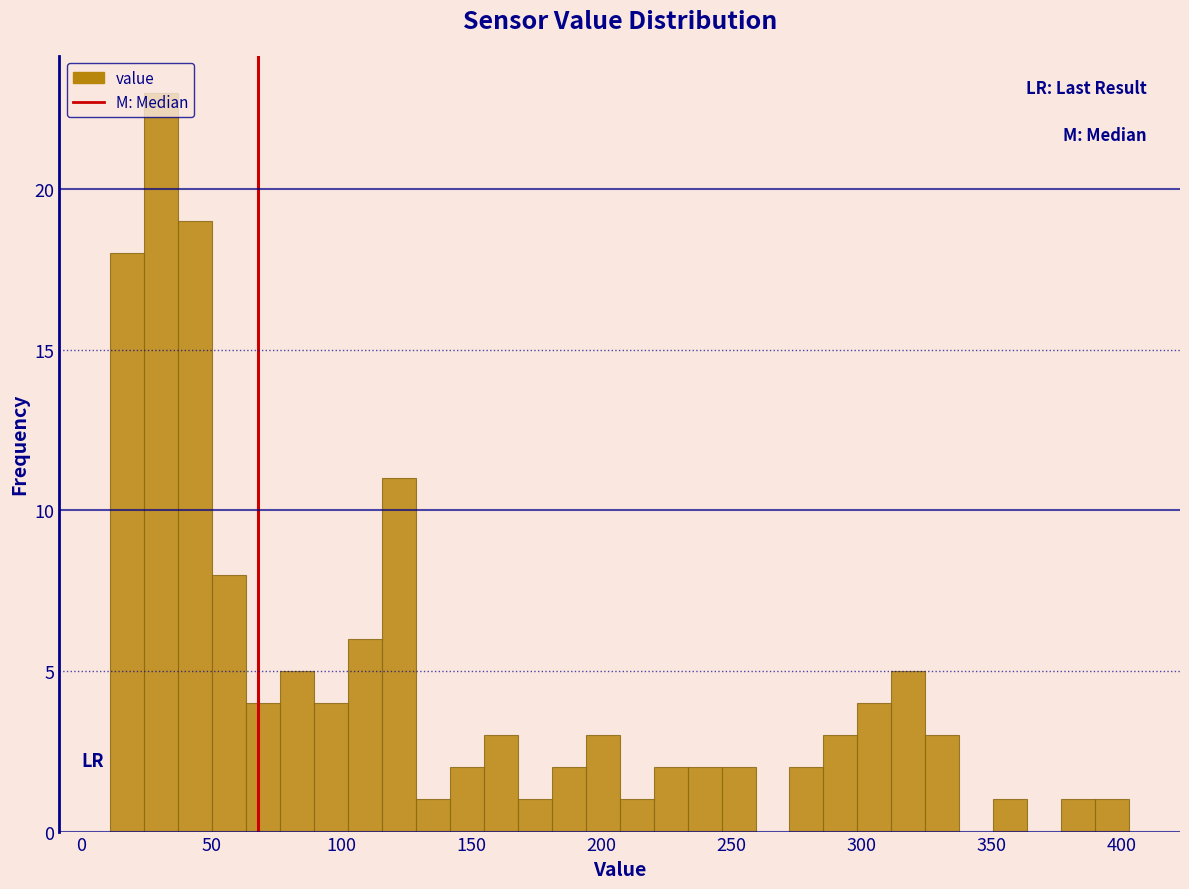

Around what value on the x-axis is the tallest bar? Give the approximate position of its centre, as read against the axis.

30